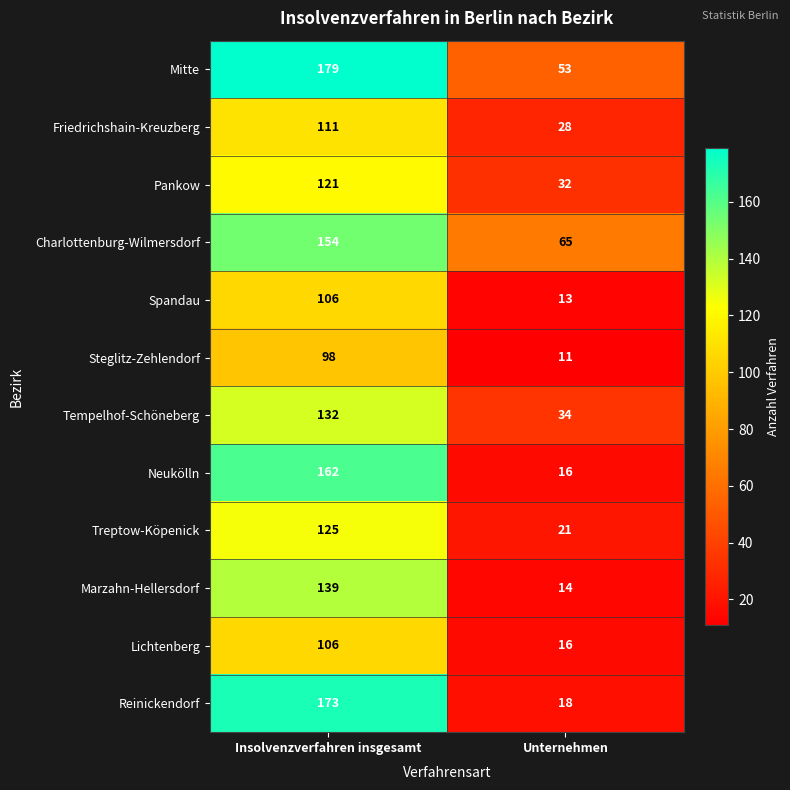

What is the total value across all series at Insolvenzverfahren insgesamt?

1606